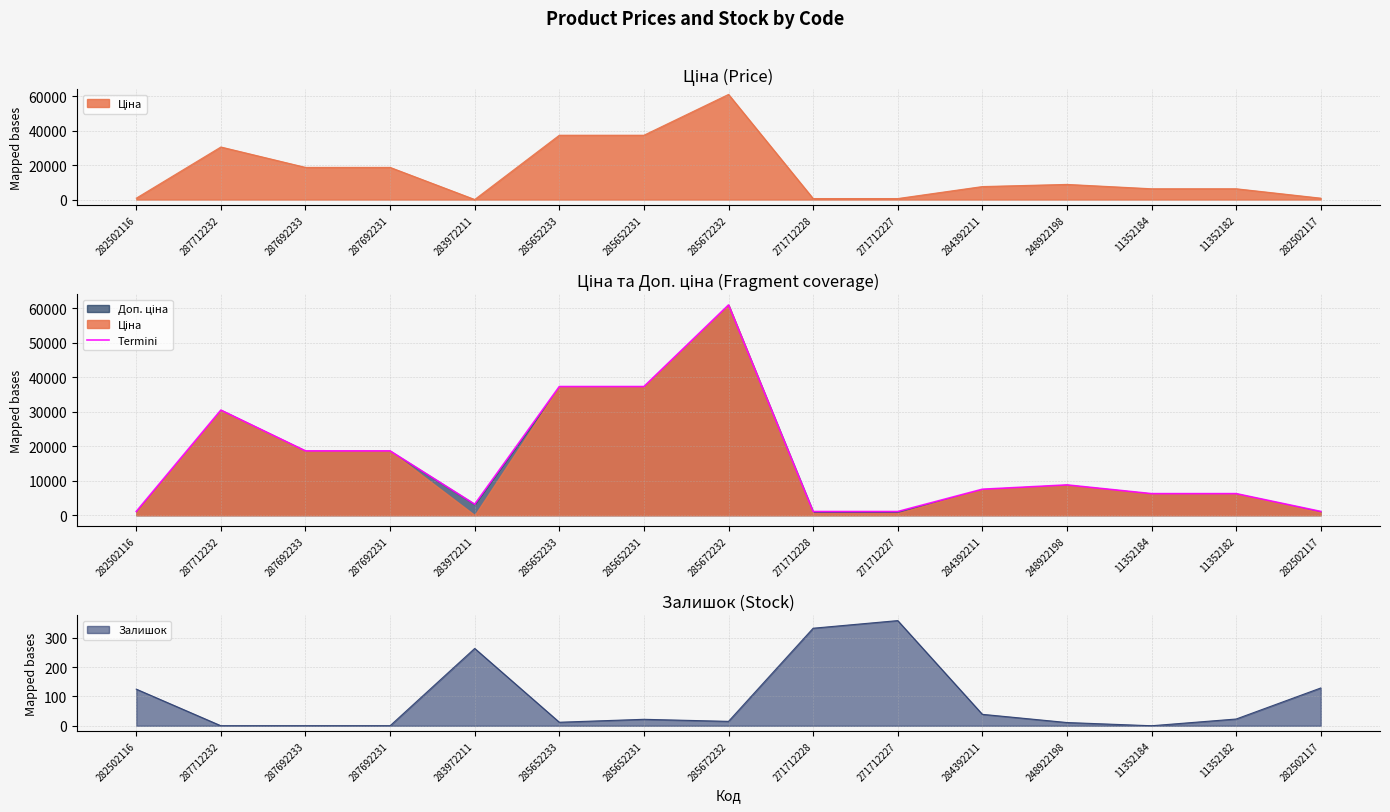

True or false: the data shows 1101.8 at 282502116.

True